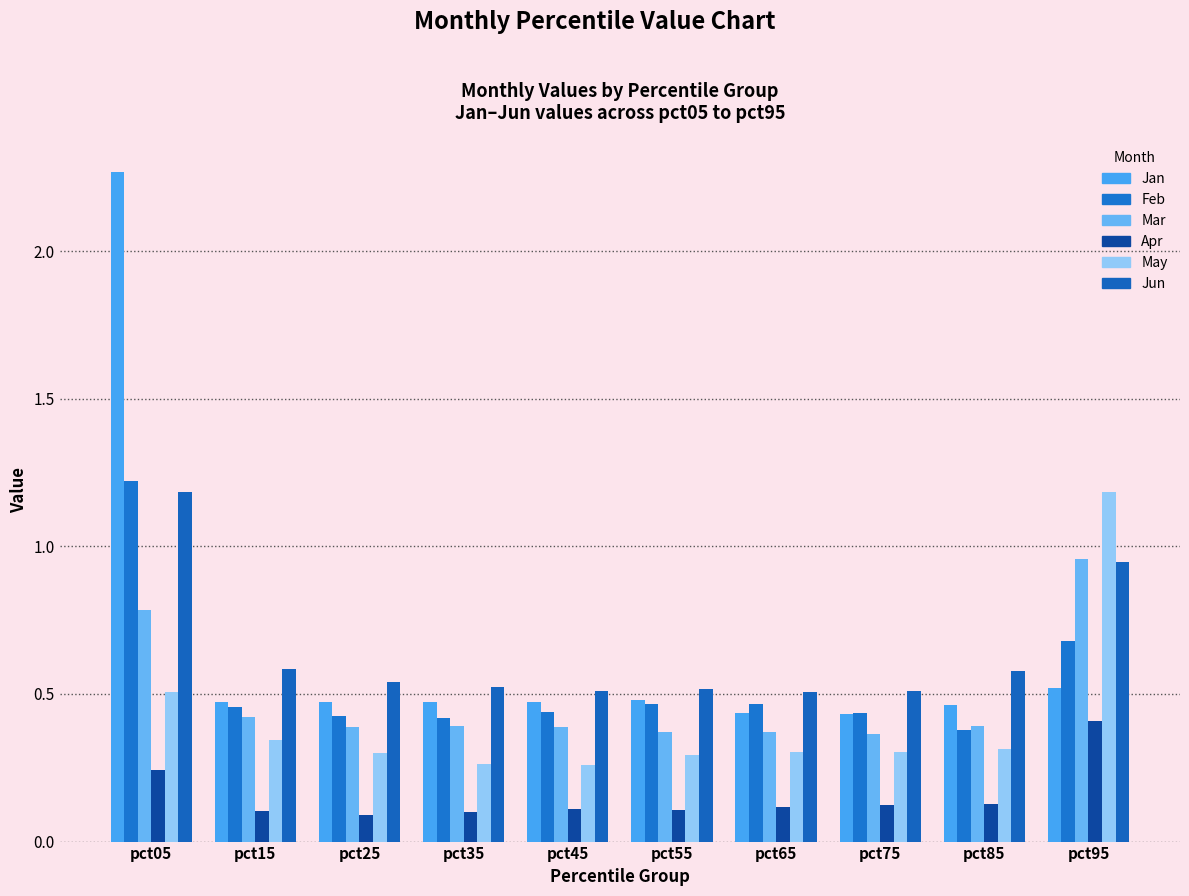

How many Feb values are between 0 and 1?

9